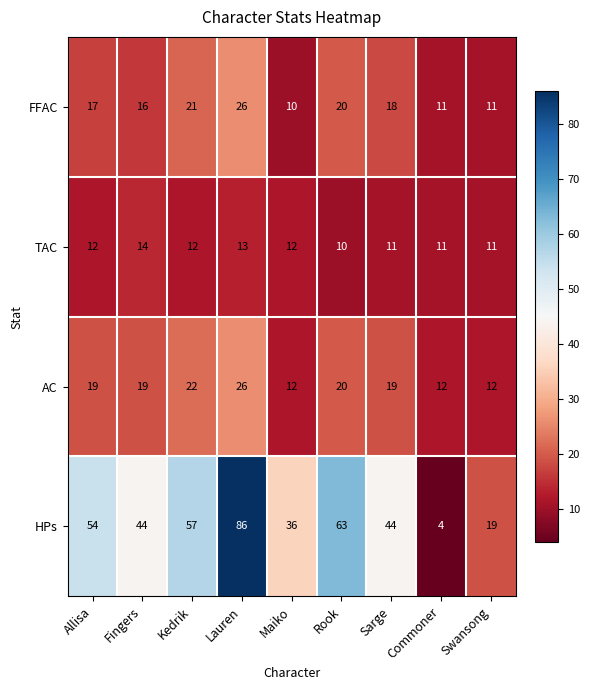

True or false: AC has a value of 20 at Rook.

True